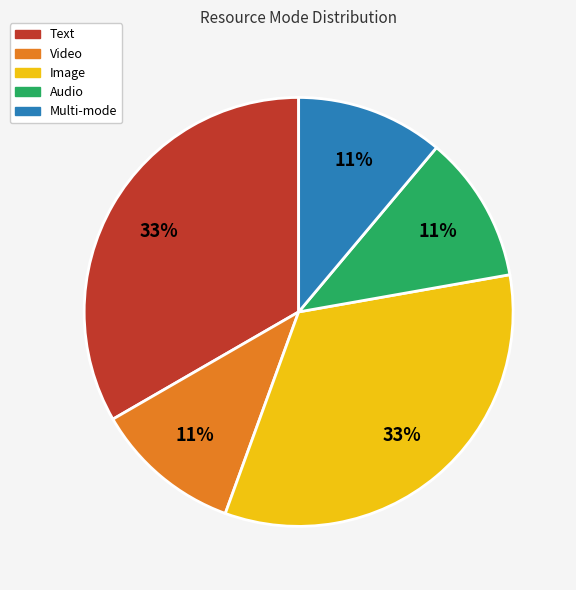

What is the ratio of the value at Text to the value at Image?

1.0